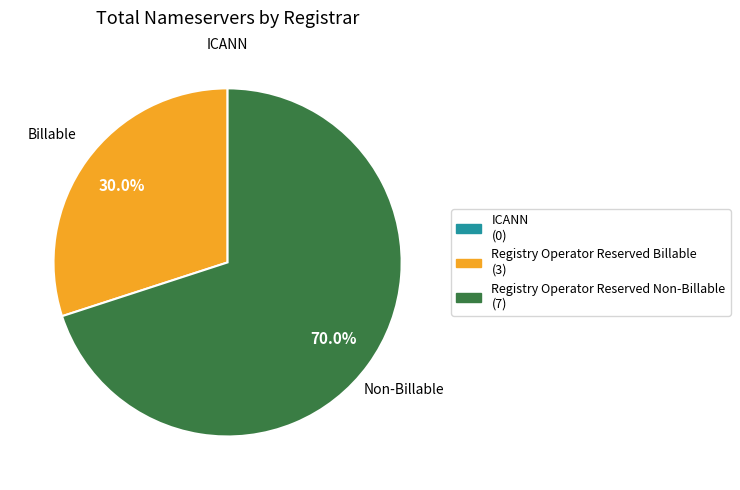

What percentage is the Registry Operator Reserved Non-Billable slice, to the nearest percent?

70%